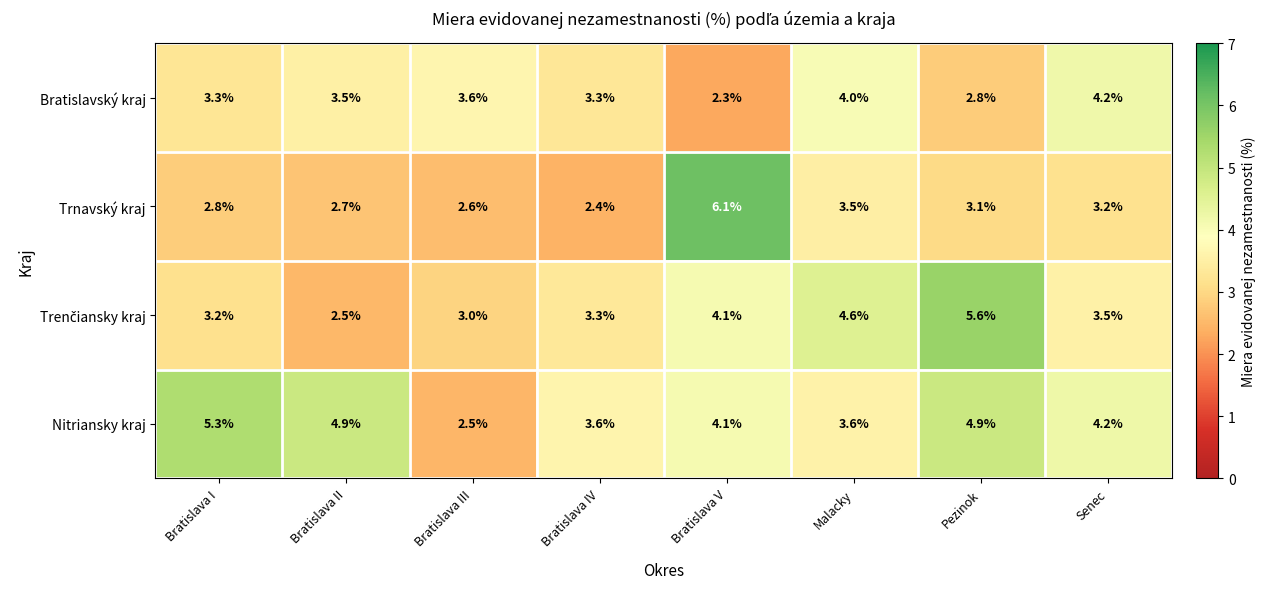

At which label is Nitriansky kraj closest to 3?

Bratislava III